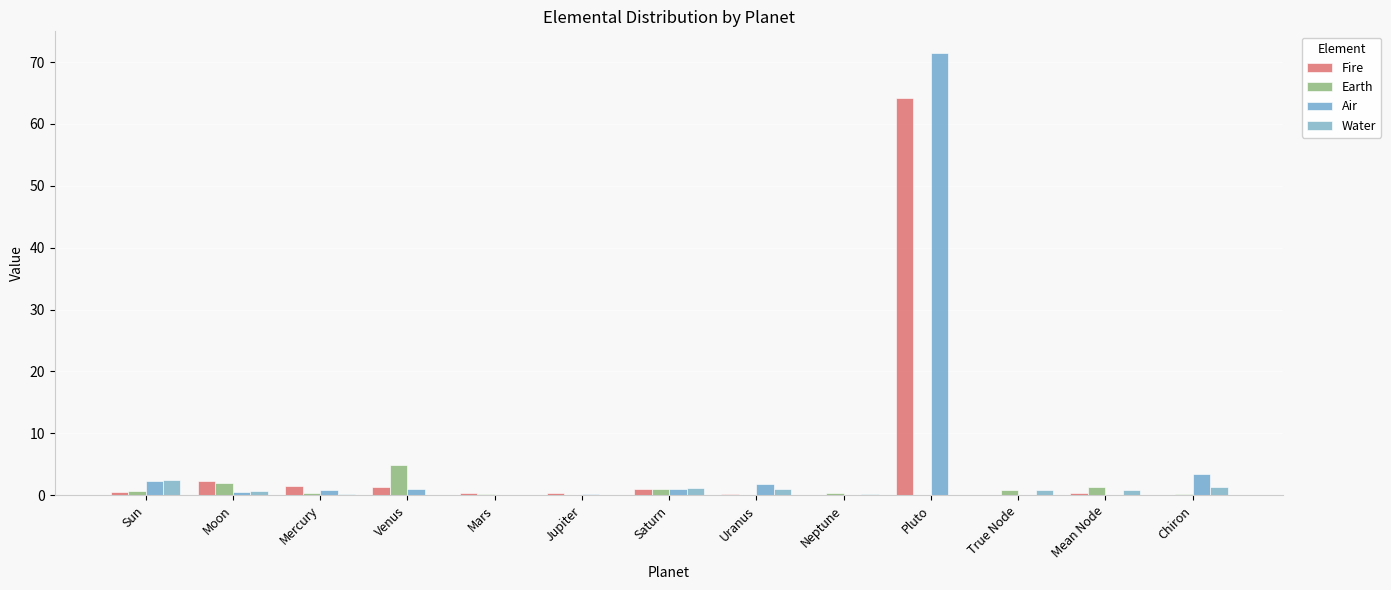

The Air series shows 71.4 at Pluto. True or false?

True